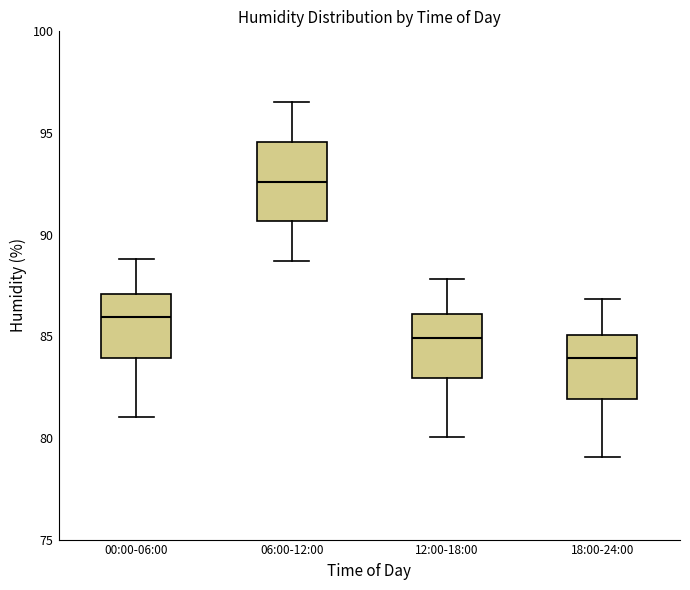

Where does the upper whisker of the box for 18:00-24:00 end on the y-axis? The values are not printed on the chart, so give them approximately, as read against the axis.

87.0